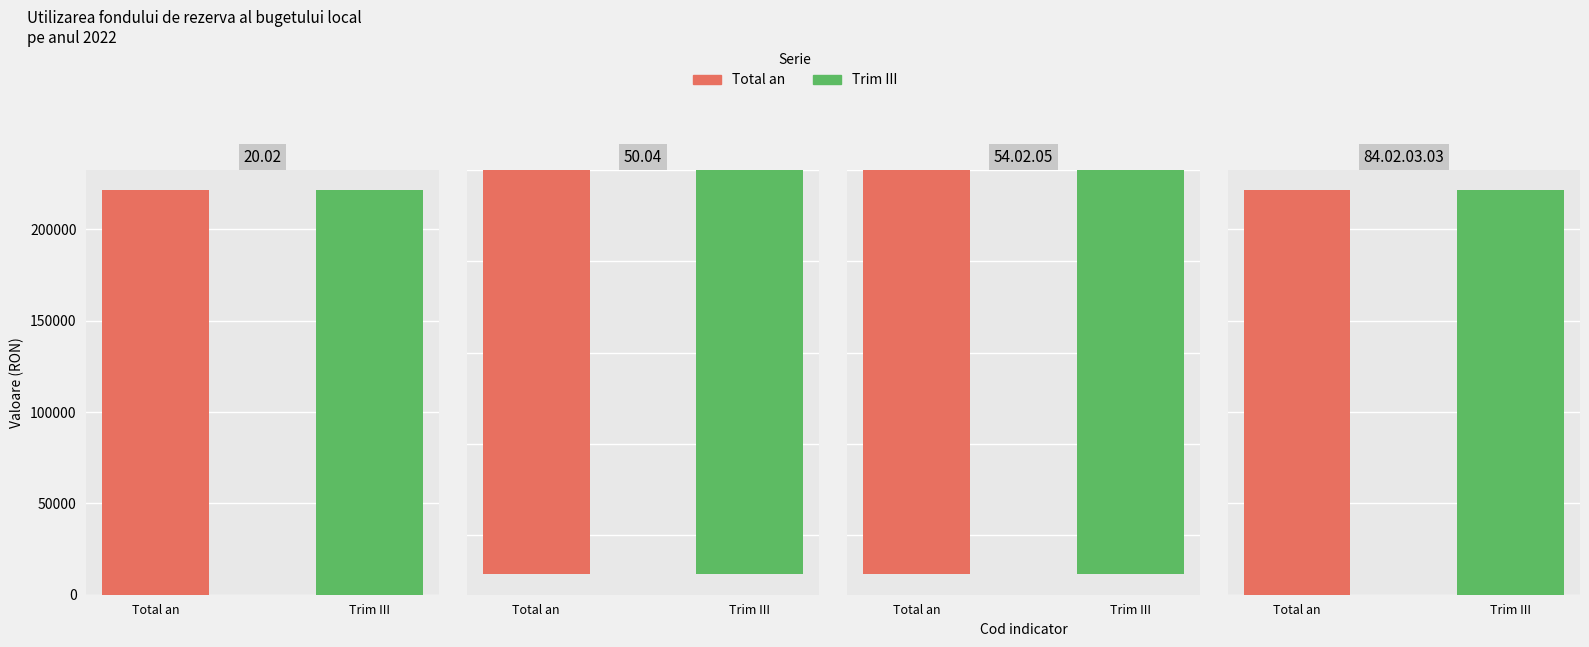

What are all the series names shown in the legend?

Total an, Trim III